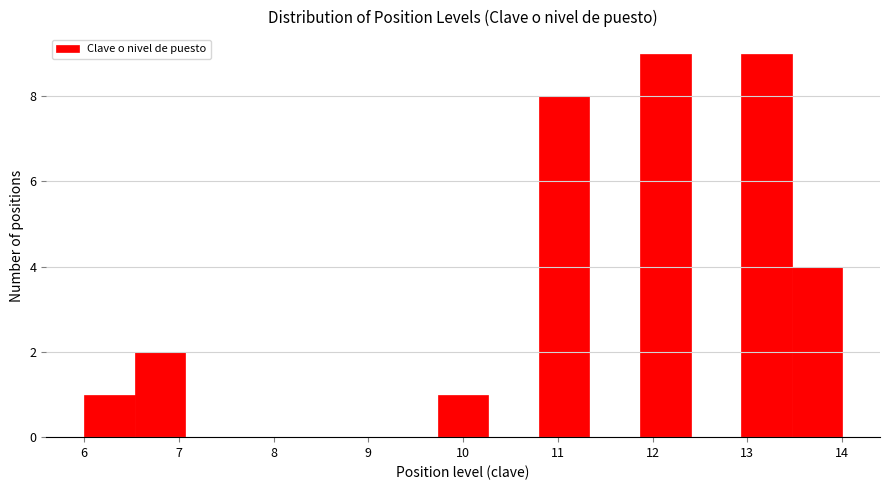

Reading left to right, list every bar in this chart as the range it spans on the x-axis followed by its height. Neither the bar edges nor the heights are printed on the chart, so give them approximately, as read against the axes.

6.0 to 6.5: 1
6.5 to 7.1: 2
7.1 to 7.6: 0
7.6 to 8.1: 0
8.1 to 8.7: 0
8.7 to 9.2: 0
9.2 to 9.7: 0
9.7 to 10.3: 1
10.3 to 10.8: 0
10.8 to 11.3: 8
11.3 to 11.9: 0
11.9 to 12.4: 9
12.4 to 12.9: 0
12.9 to 13.5: 9
13.5 to 14.0: 4